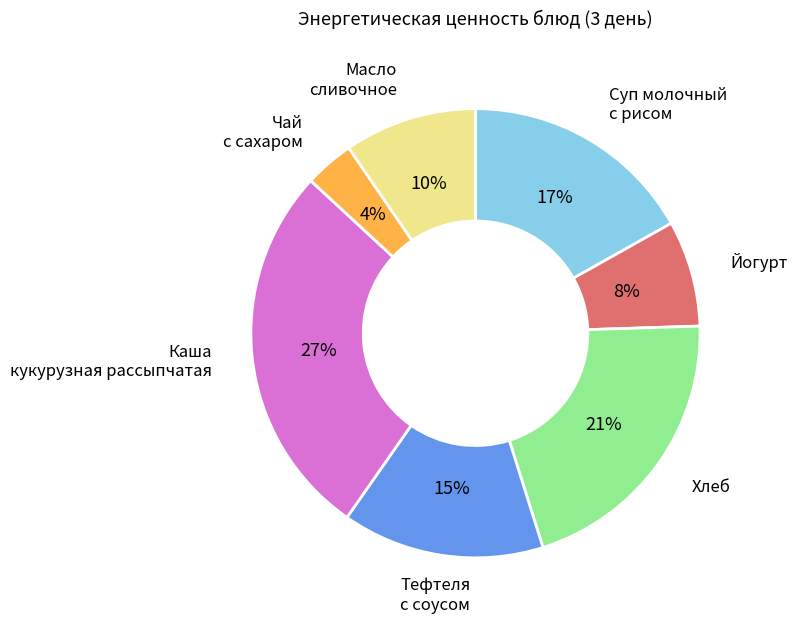

Is it true that Каша кукурузная рассыпчатая is 14% of the pie?

False